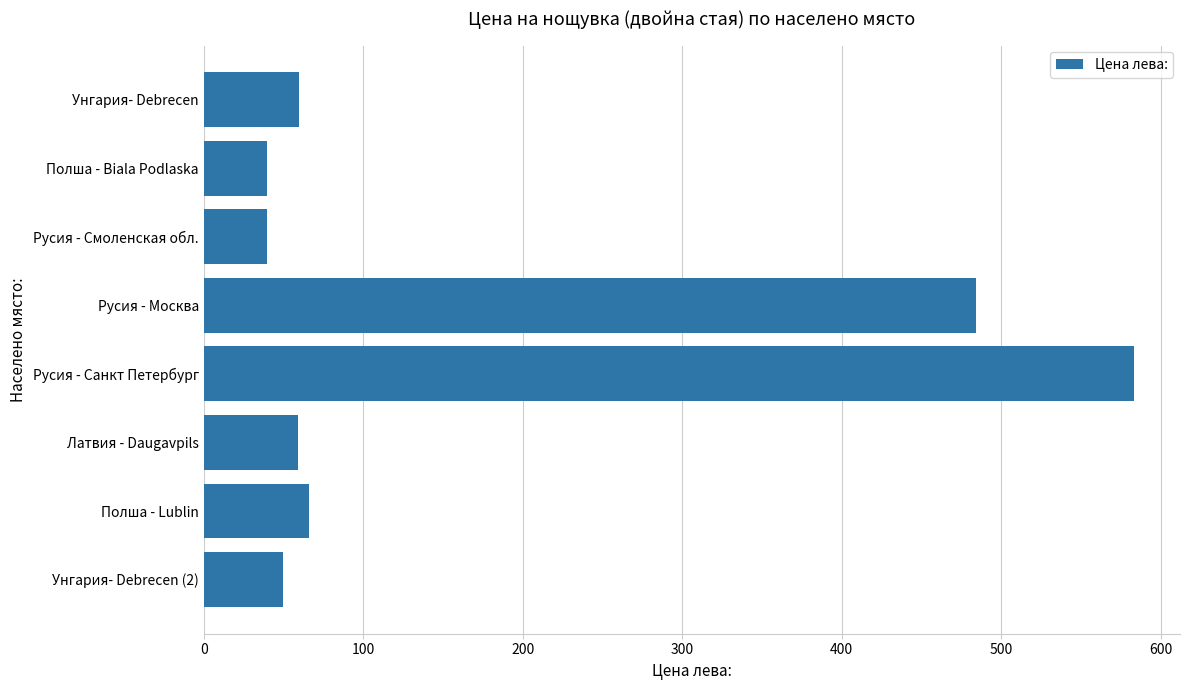

Is it true that the value at Унгария- Debrecen is 60?

True